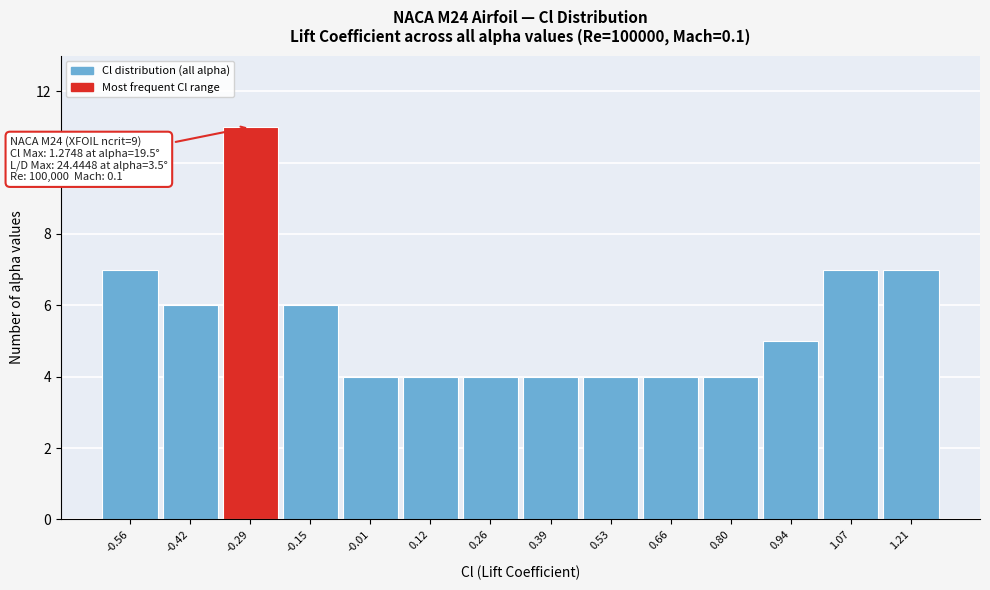

Which range on the x-axis has the tallest bar?

-0.36 to -0.22